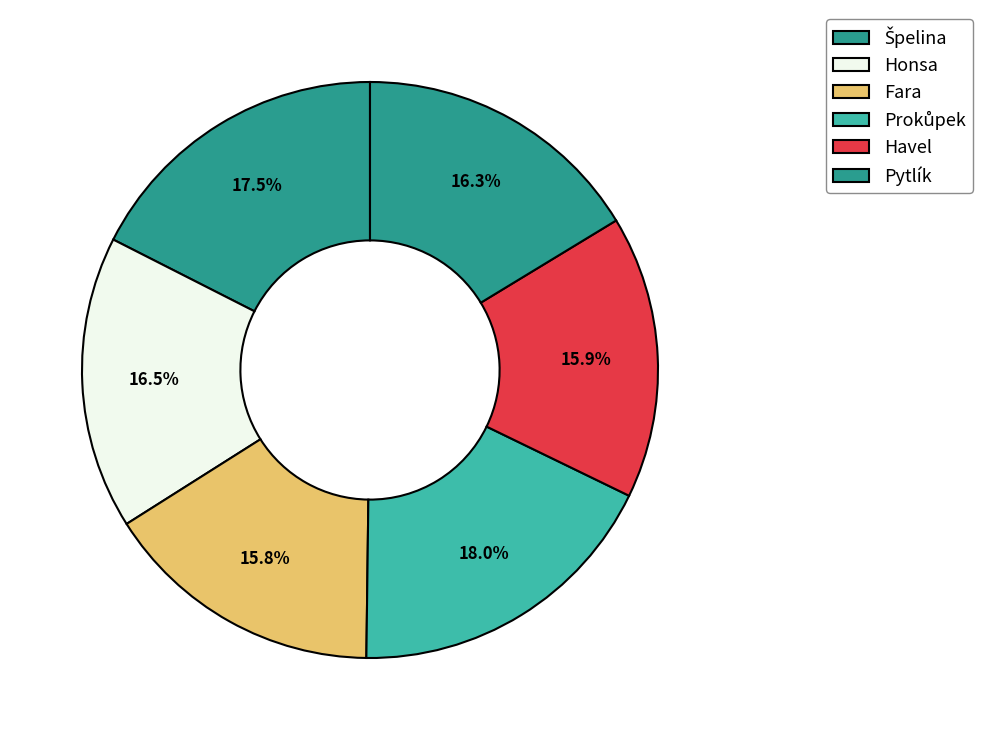

What percentage is NOT represented by Honsa?

83.5%